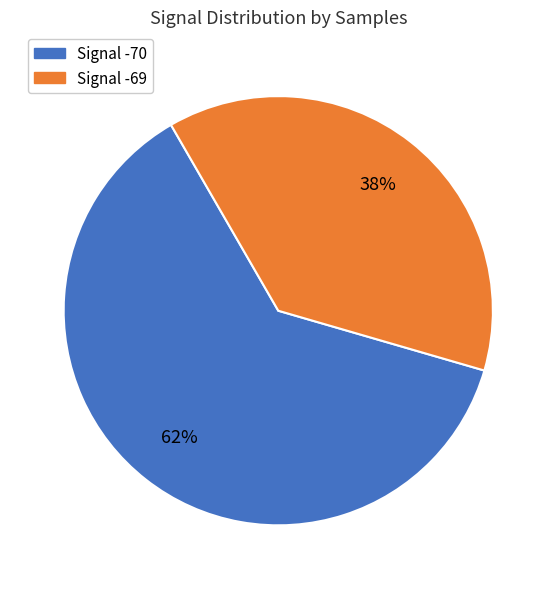

Is there a majority slice in this chart?

Yes